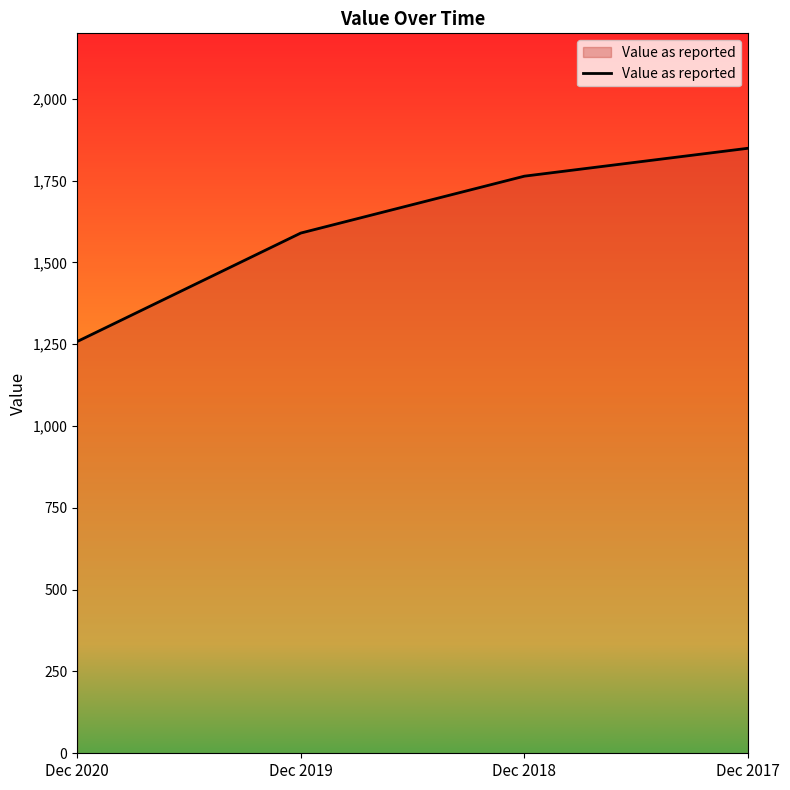

Reading right to left, what are all the values shown in this chart?

Dec 2017=1848.8	Dec 2018=1763.6	Dec 2019=1589.7	Dec 2020=1258.1